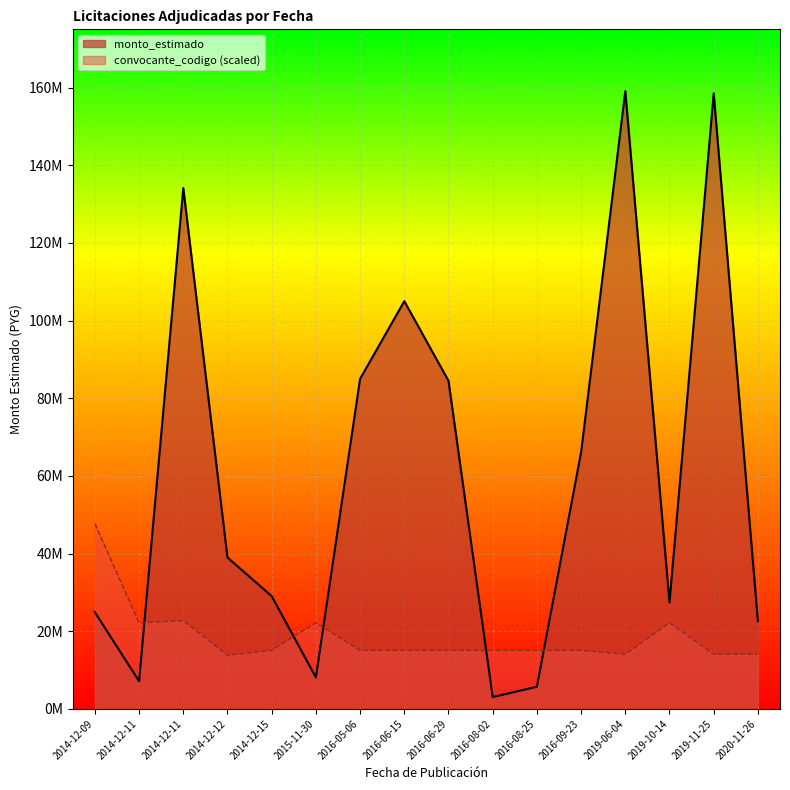

Where is the first local minimum for convocante_codigo?

2014-12-11